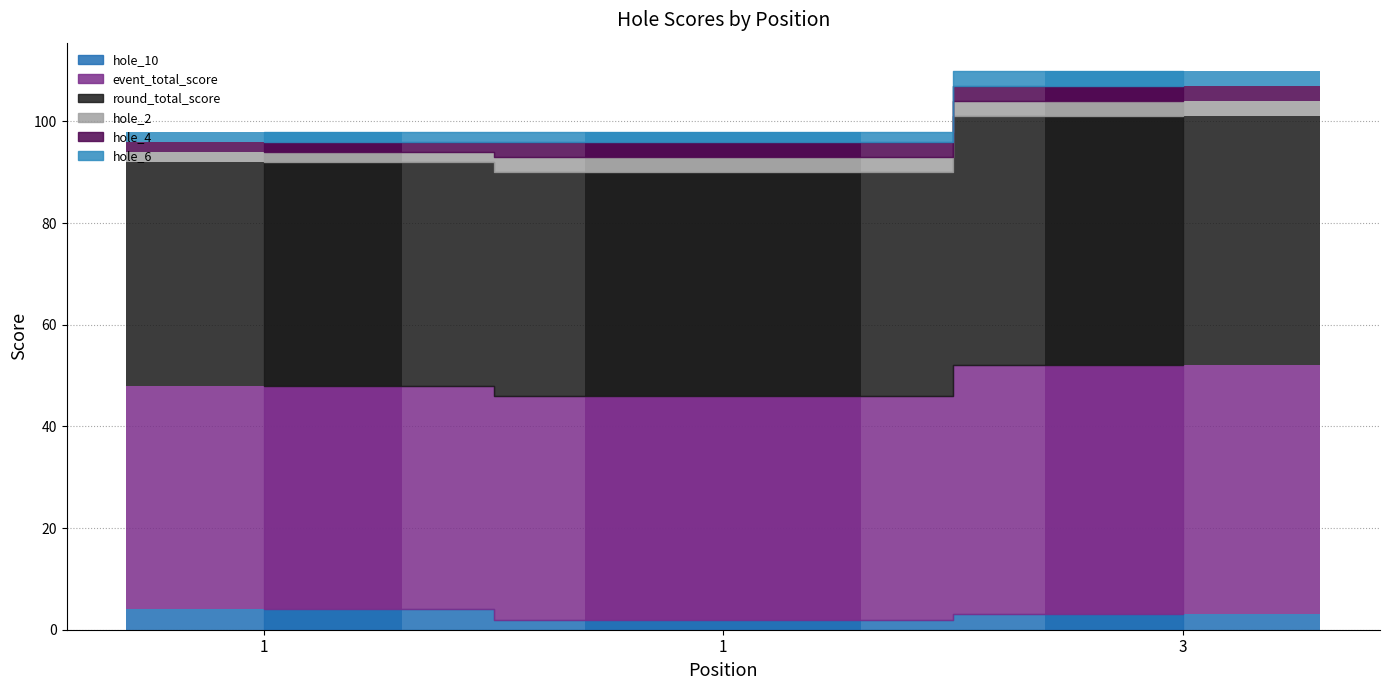

What are all the series names shown in the legend?

hole_10, event_total_score, round_total_score, hole_2, hole_4, hole_6